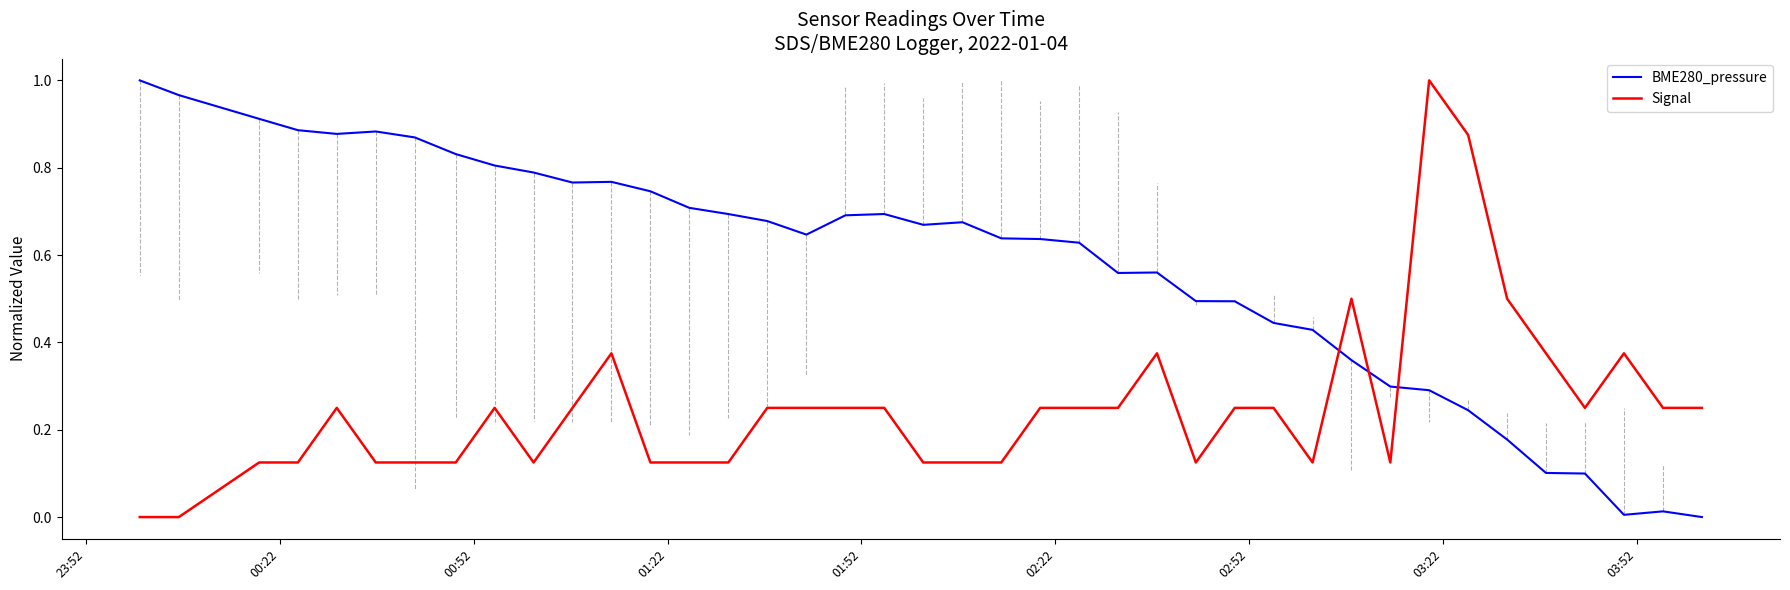

What is the sum of all Signal values?

10.0